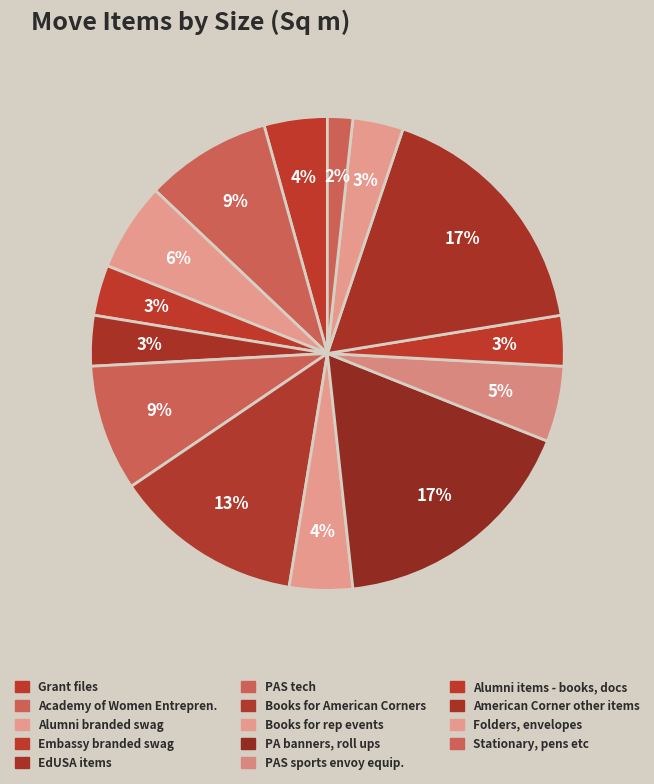

How many segments does this pie chart have?

14